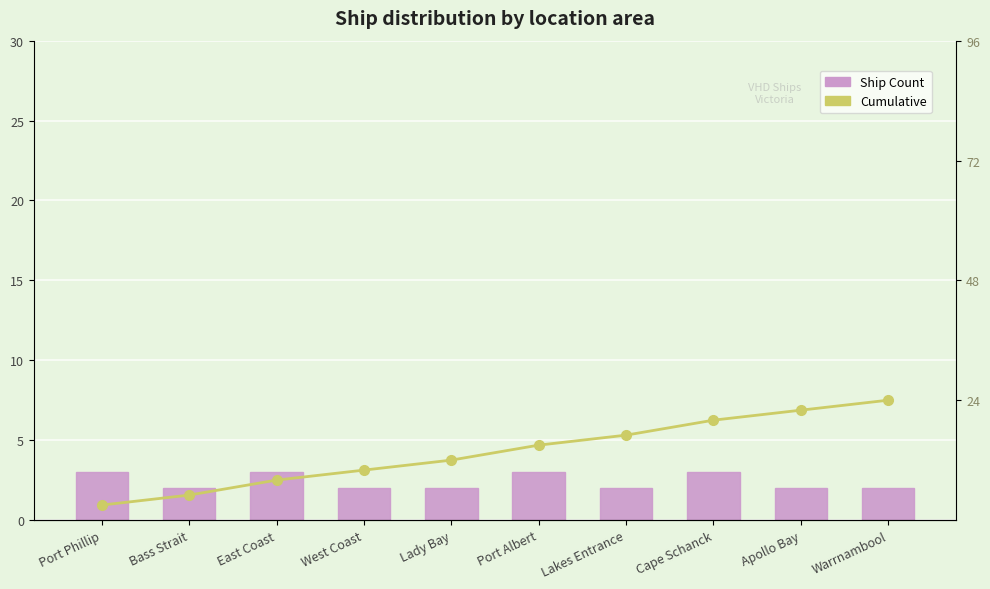

Does the chart contain stacked bars?

No